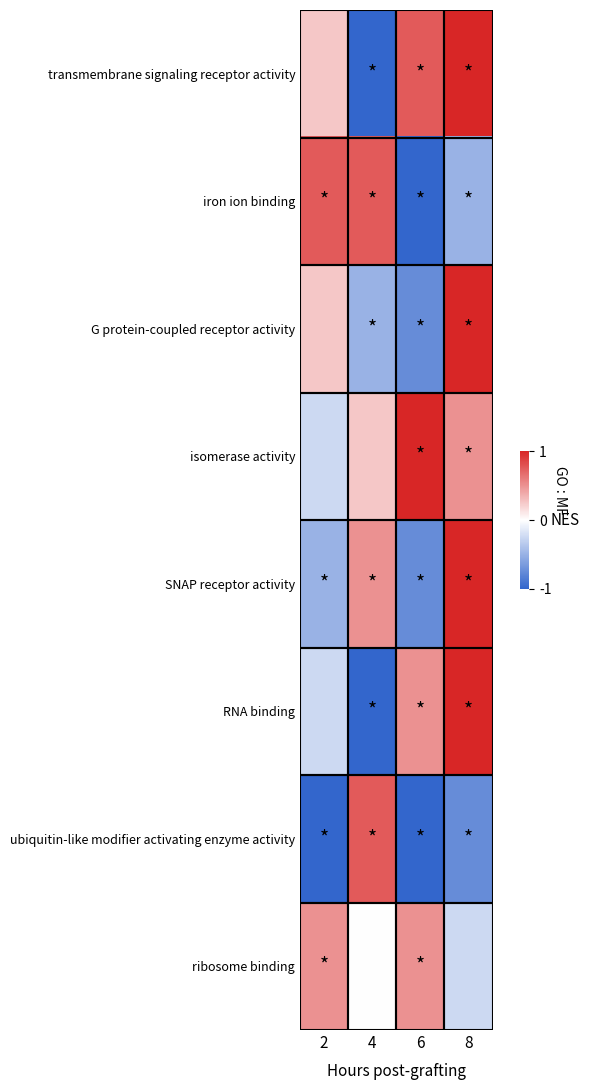

Rank the series by their maximum value, from lowest to highest.

ribosome binding, iron ion binding, ubiquitin-like modifier activating enzyme activity, transmembrane signaling receptor activity, G protein-coupled receptor activity, isomerase activity, SNAP receptor activity, RNA binding